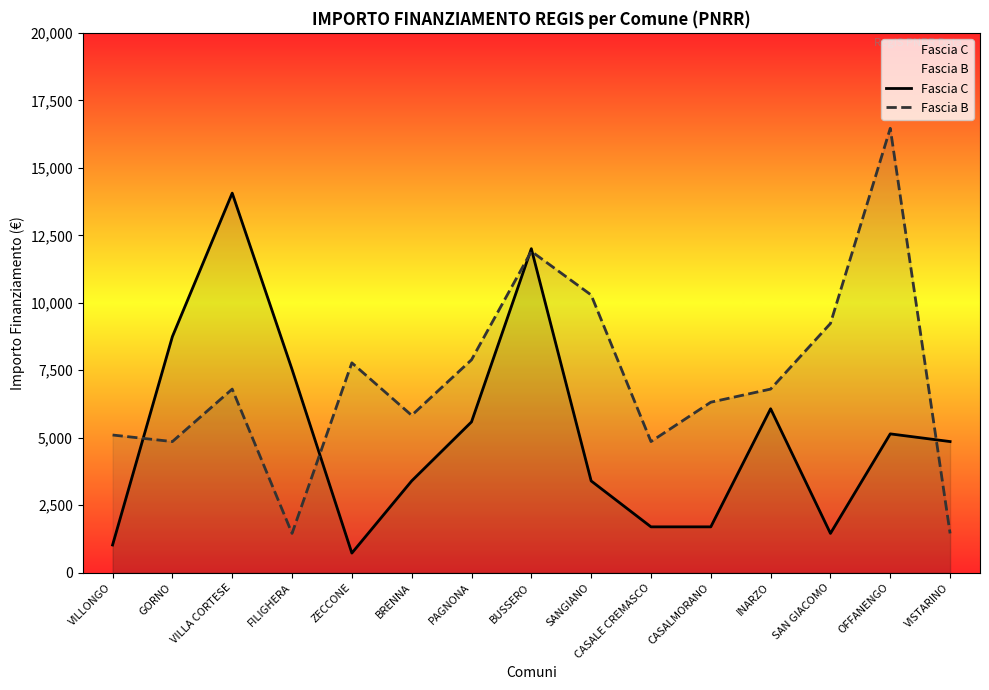

At SANGIANO, list the series in order from smallest to largest.

Fascia C, Fascia B